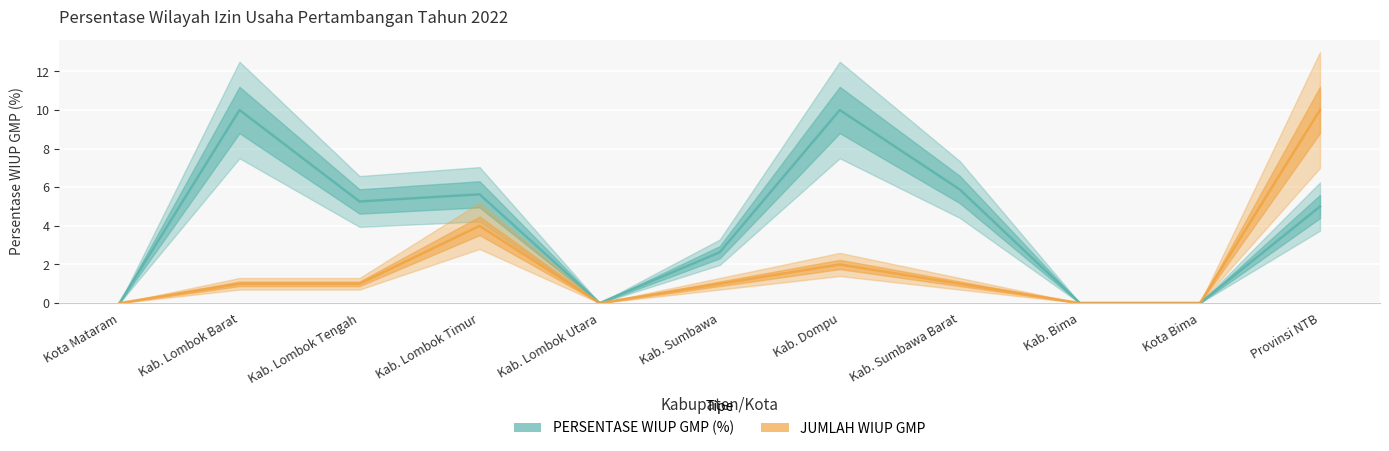

Does the chart display data point markers on the line(s)?

No